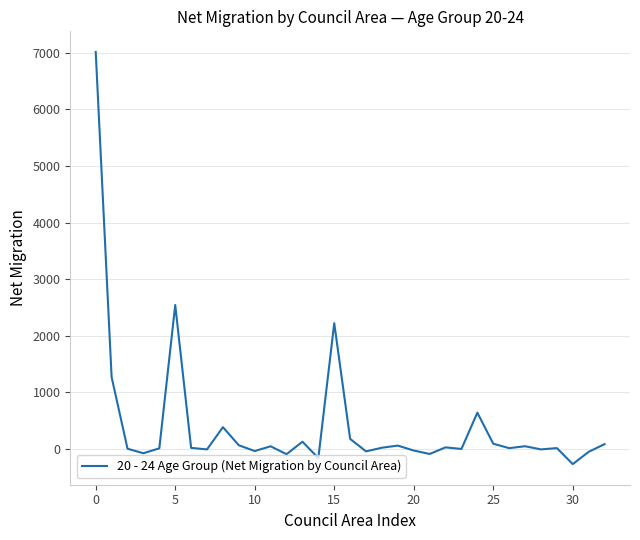

What is the difference between the maximum and minimum values?

7285